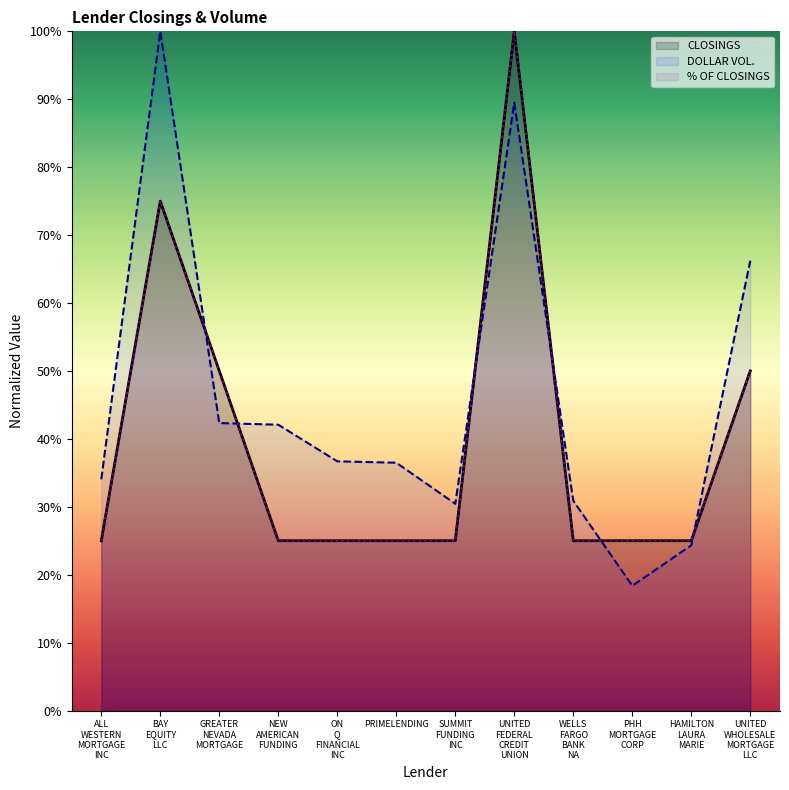

List the series in order of their peak value, highest first.

CLOSINGS, DOLLAR VOL., % OF CLOSINGS